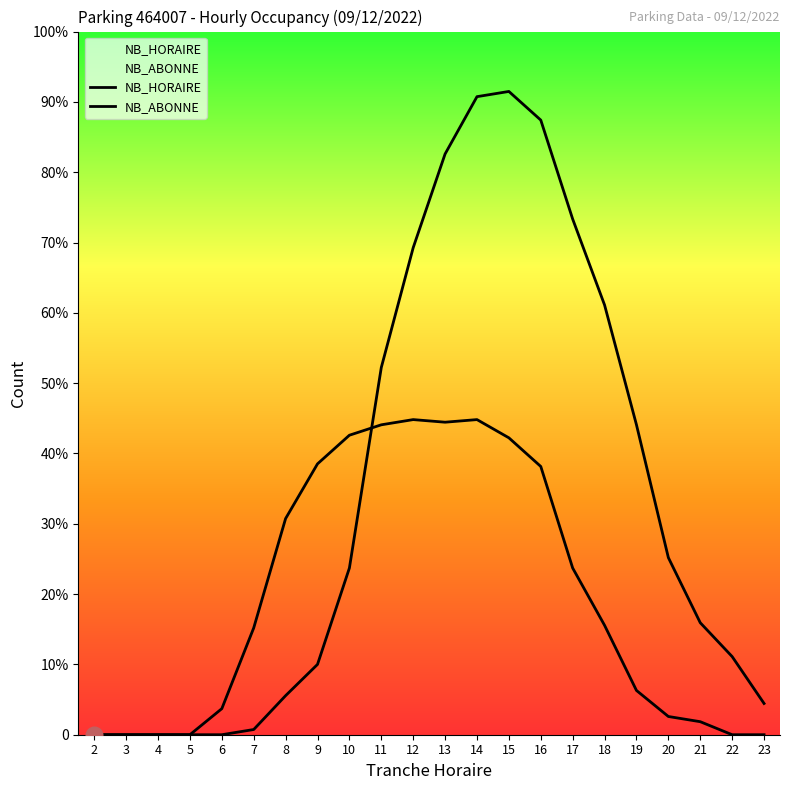

True or false: NB_ABONNE has more than 2 interior local peaks.

False